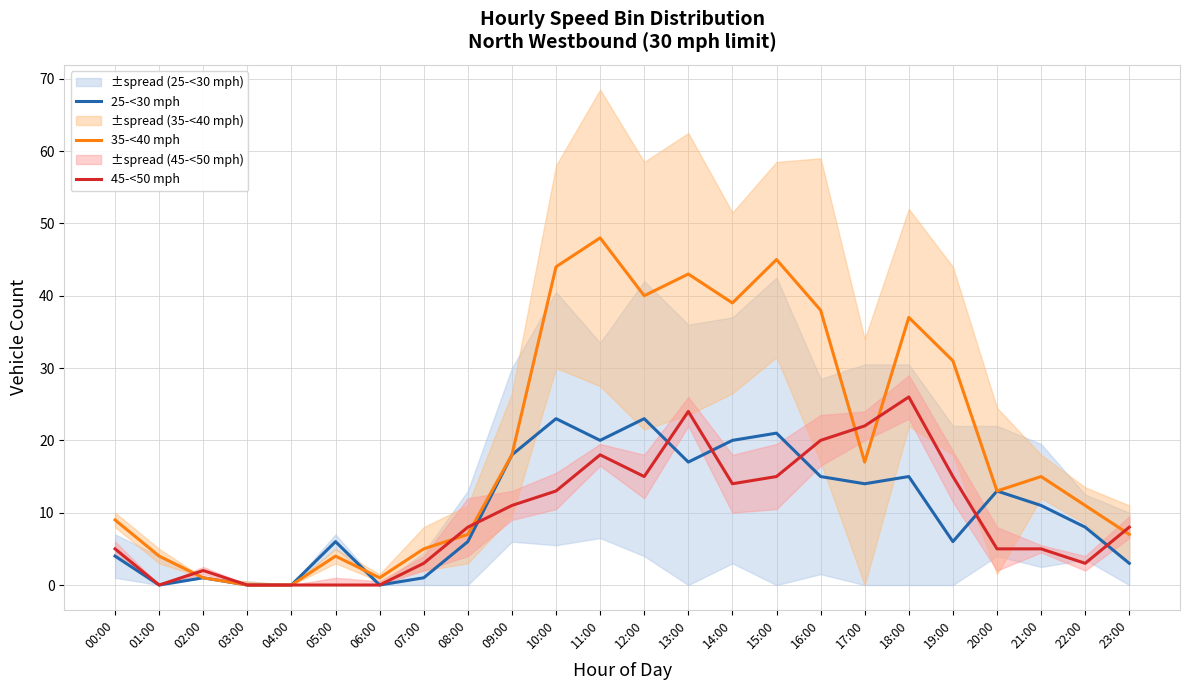

Is it true that 35-<40 mph equals 31 at 19:00?

True